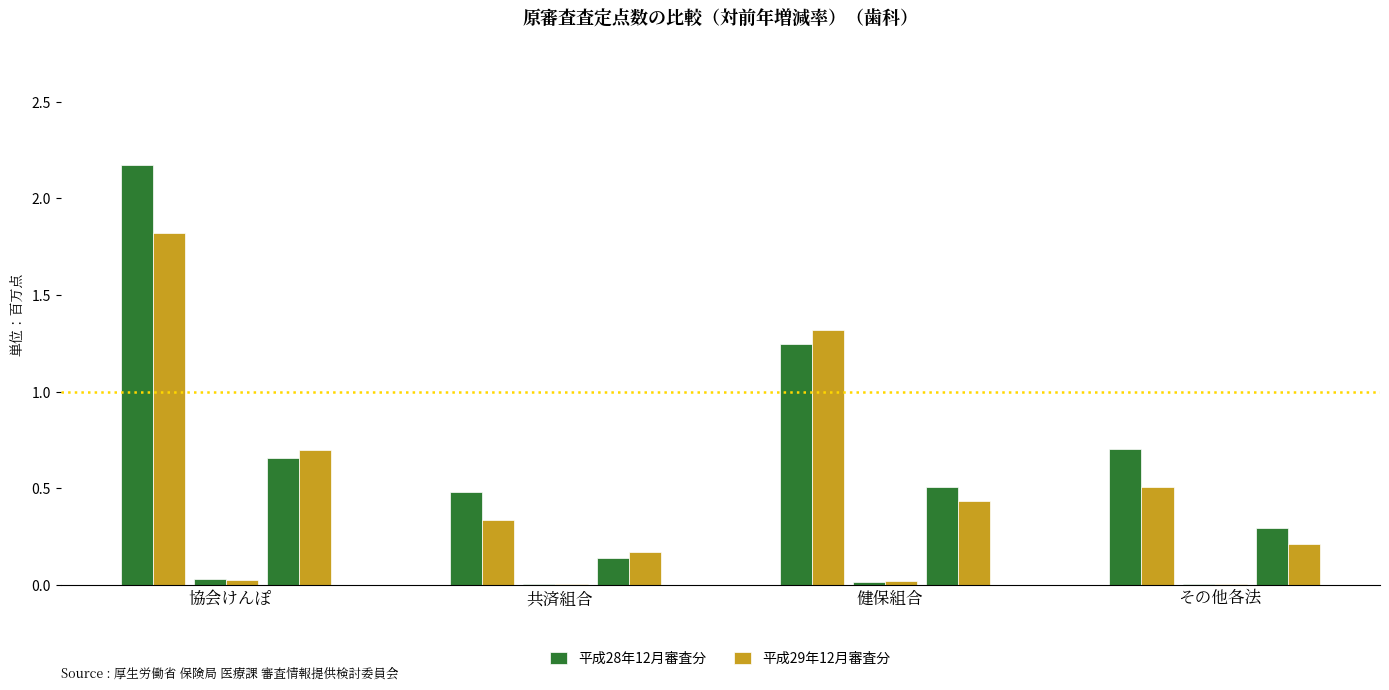

What is the maximum value for 平成28年12月審査分?

2.2